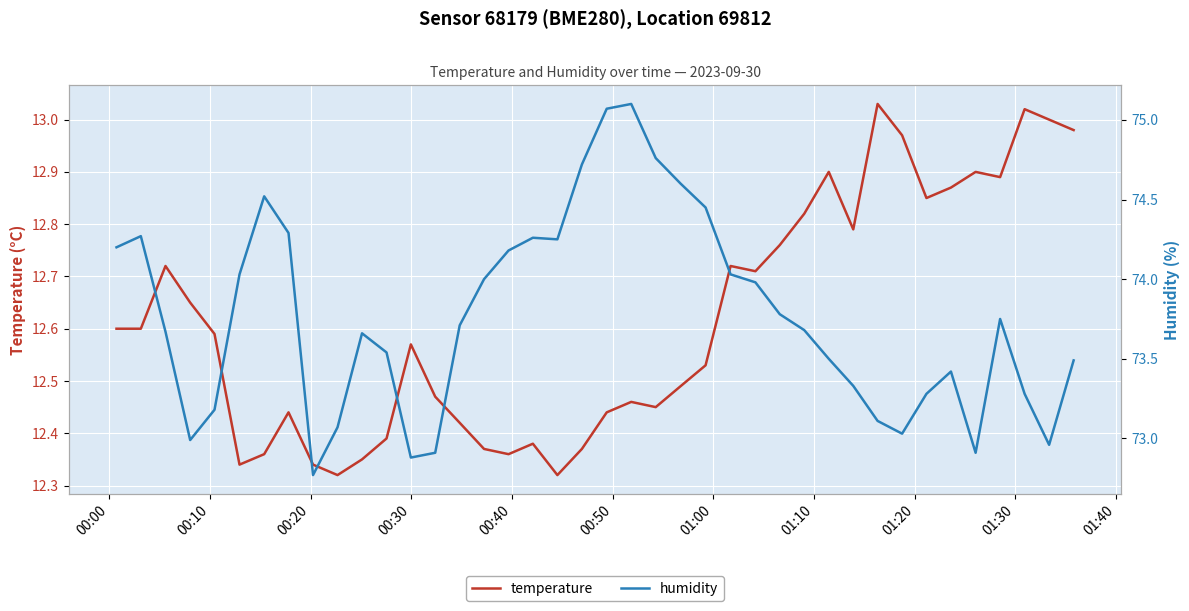

True or false: humidity has more than 1 interior local peaks.

True